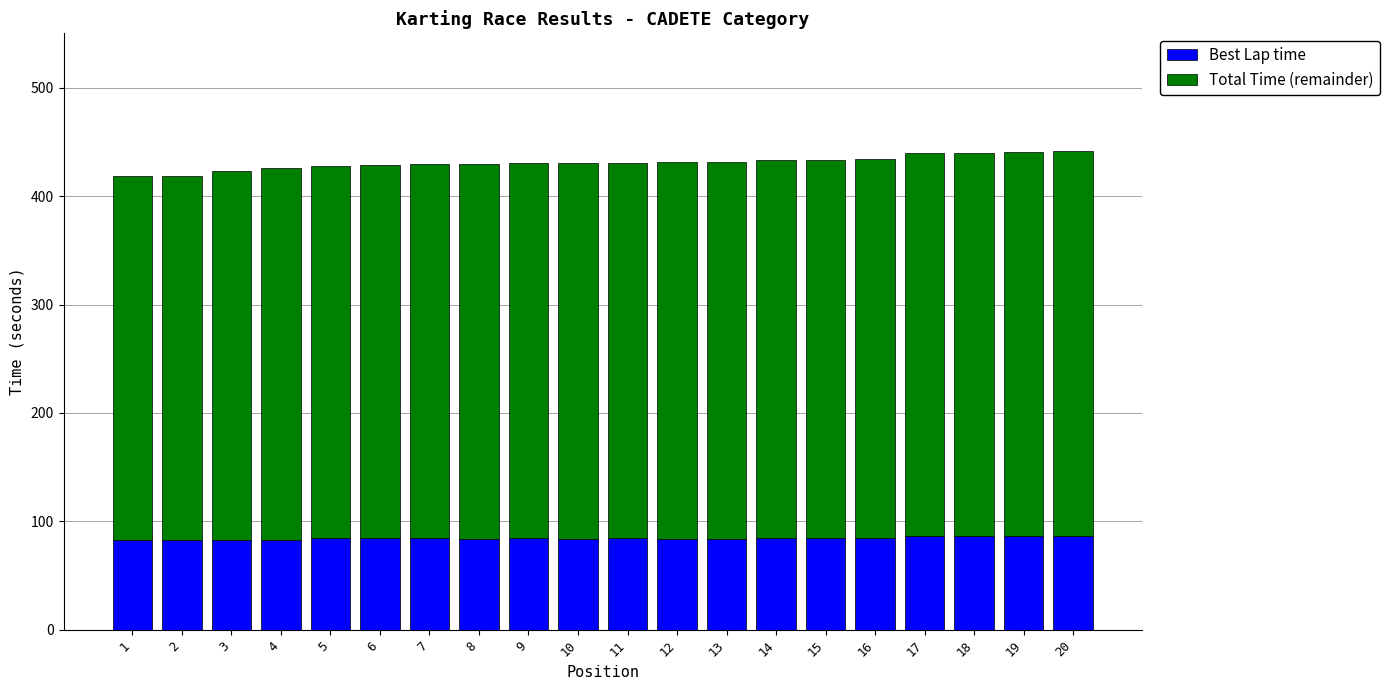

The Best Lap time series shows 128.2 at 5. True or false?

False